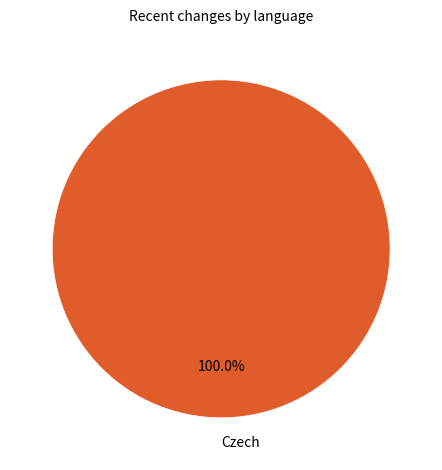

Does Czech represent more than half of the total?

Yes